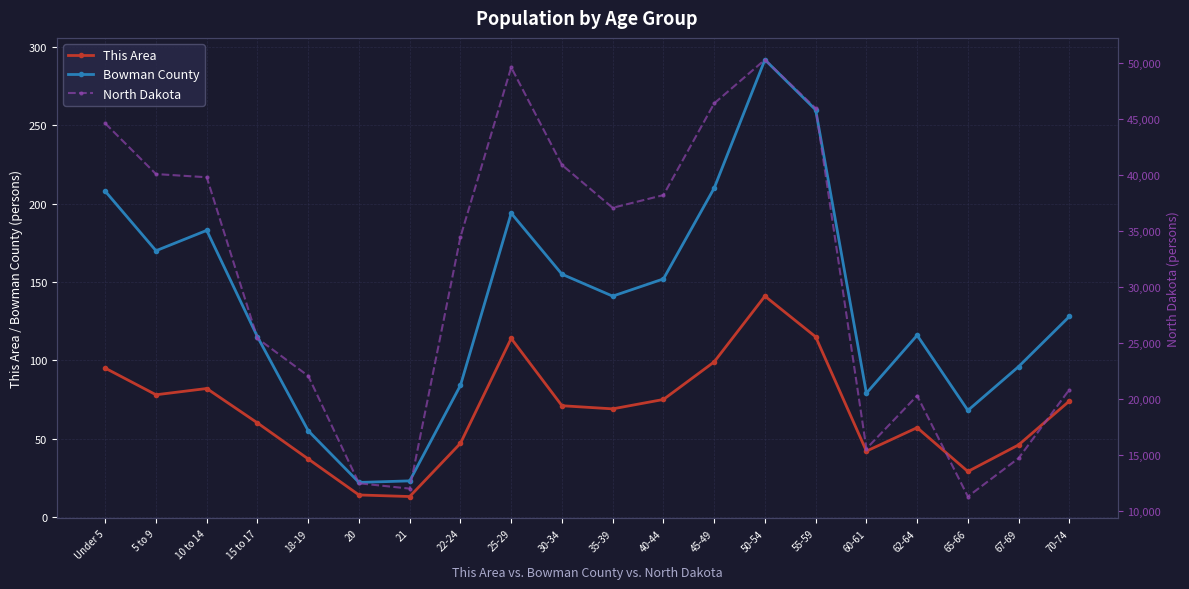

What are all the series names shown in the legend?

This Area, Bowman County, North Dakota